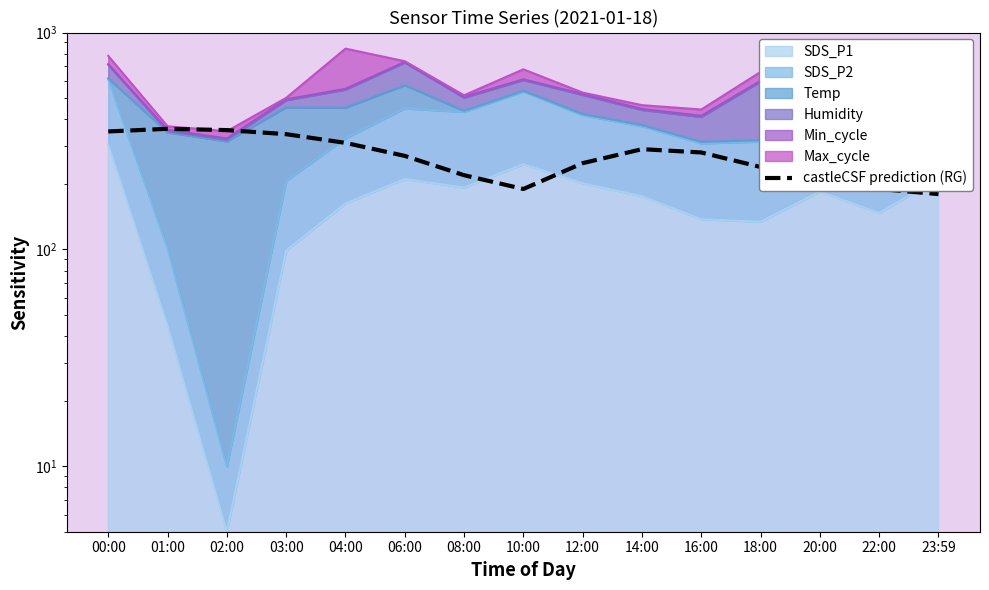

What is the label of the 3rd point from the left?

02:00